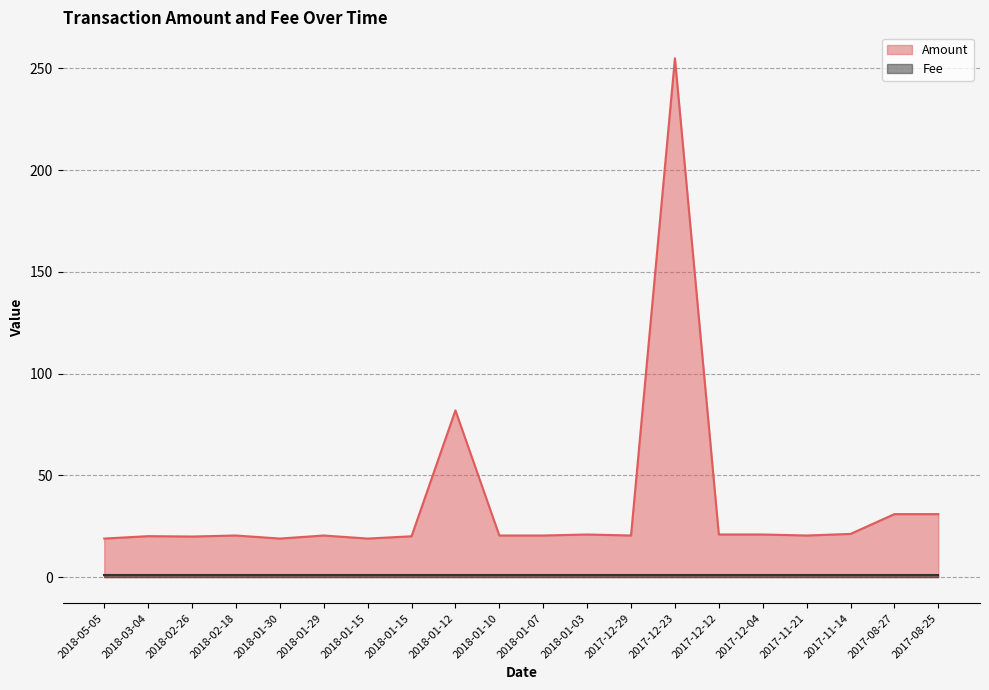

Approximately how many times larger is the value at 2017-08-25 compared to 2018-01-29?

1.5